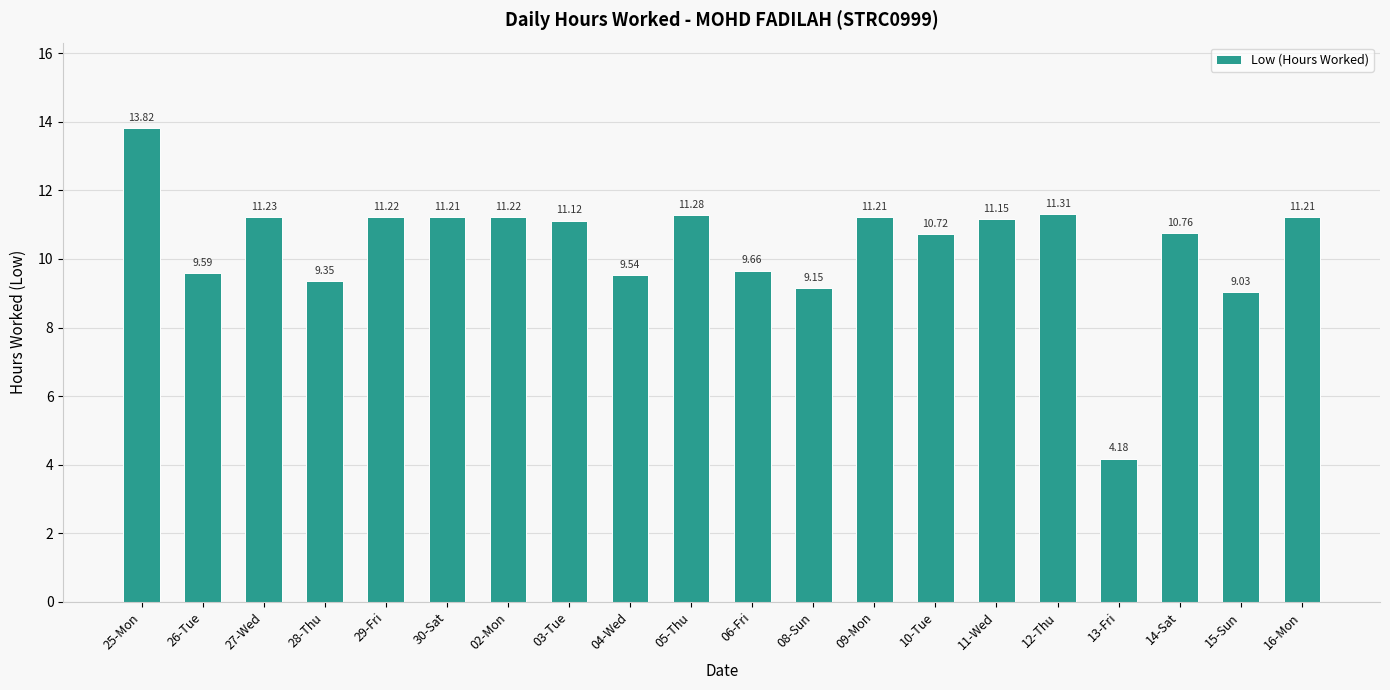

Are the bars grouped side by side (vs. stacked)?

No